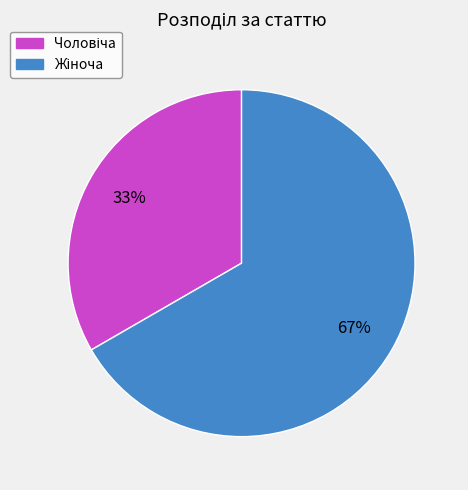

Is there any slice that represents more than half of the pie?

Yes